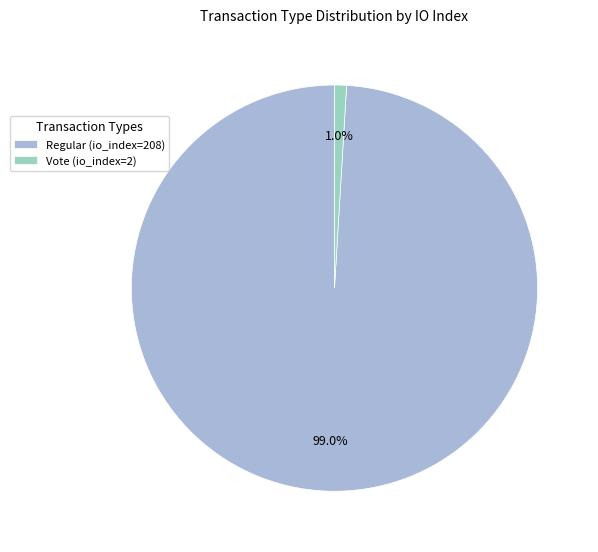

Which category has the smallest portion of the pie?

Vote (io_index=2)